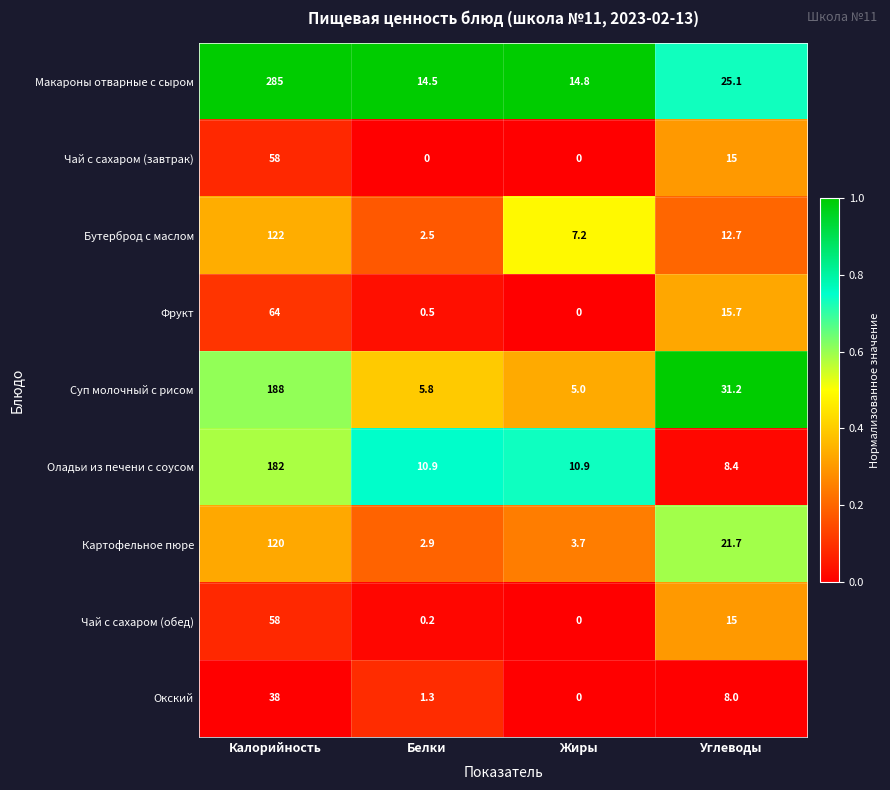

How many series are shown in this chart?

9